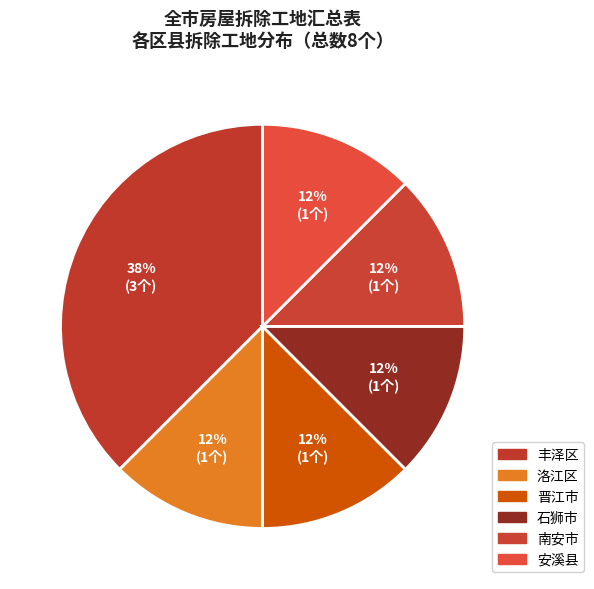

The 丰泽区 slice represents 47% of the pie. True or false?

False